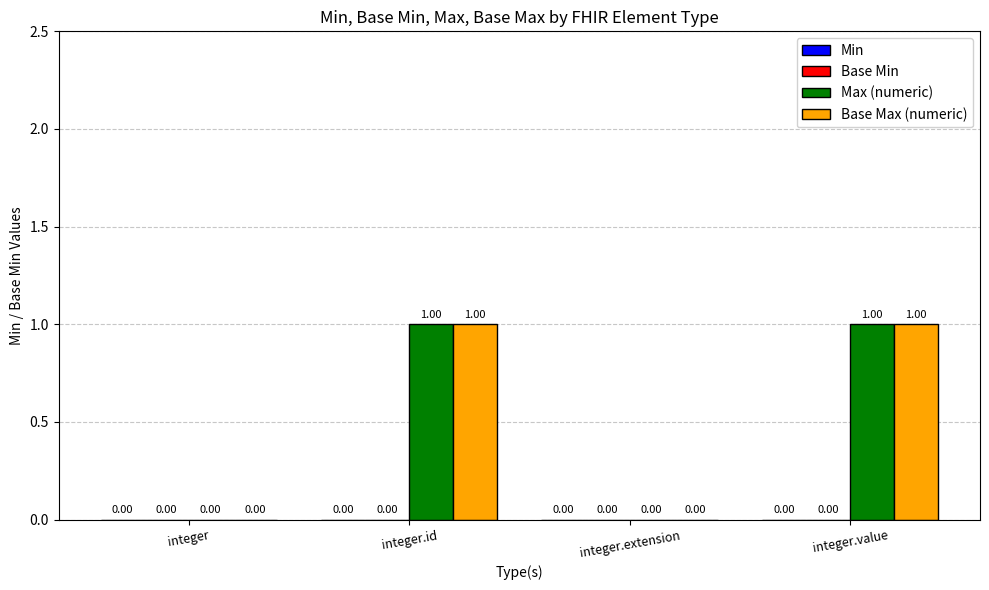

Are the bars horizontal?

No